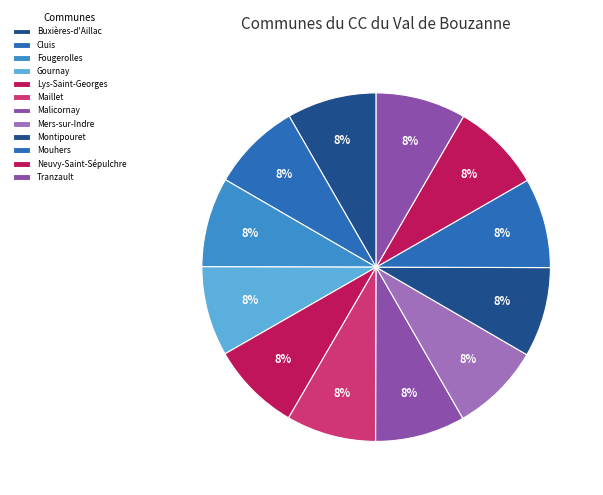

What percentage do Tranzault and Mouhers together represent?

16.7%